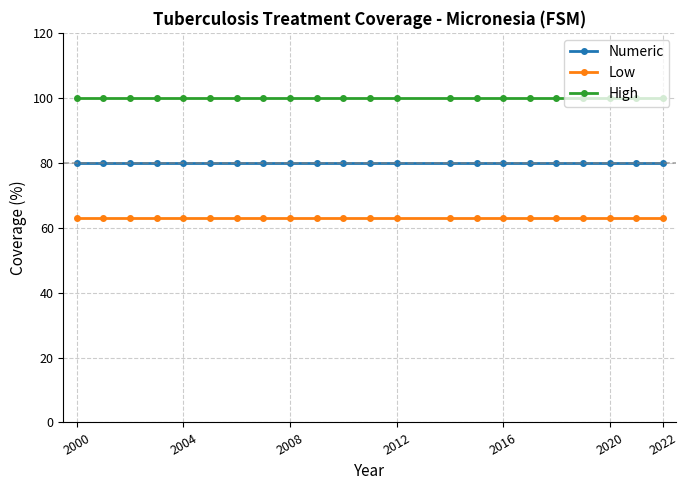

What is the average value of the Low series?

63